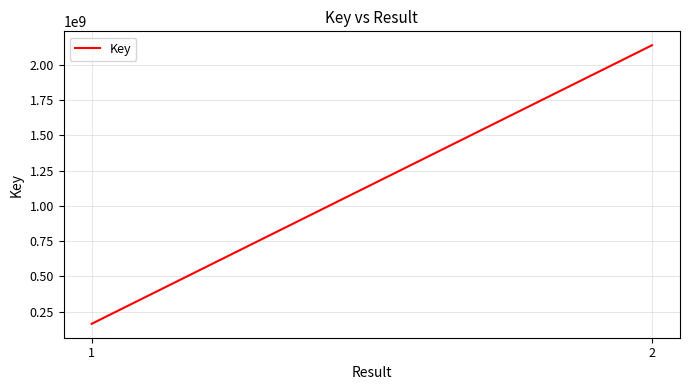

What value does the data have at 2, to the nearest 50?

2137708150